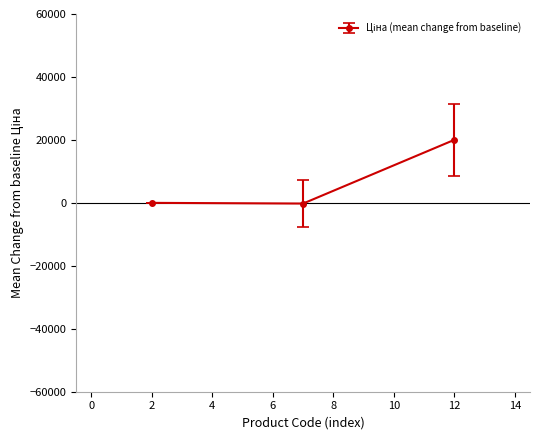

What is the value of the 3rd point from the left?

20024.1